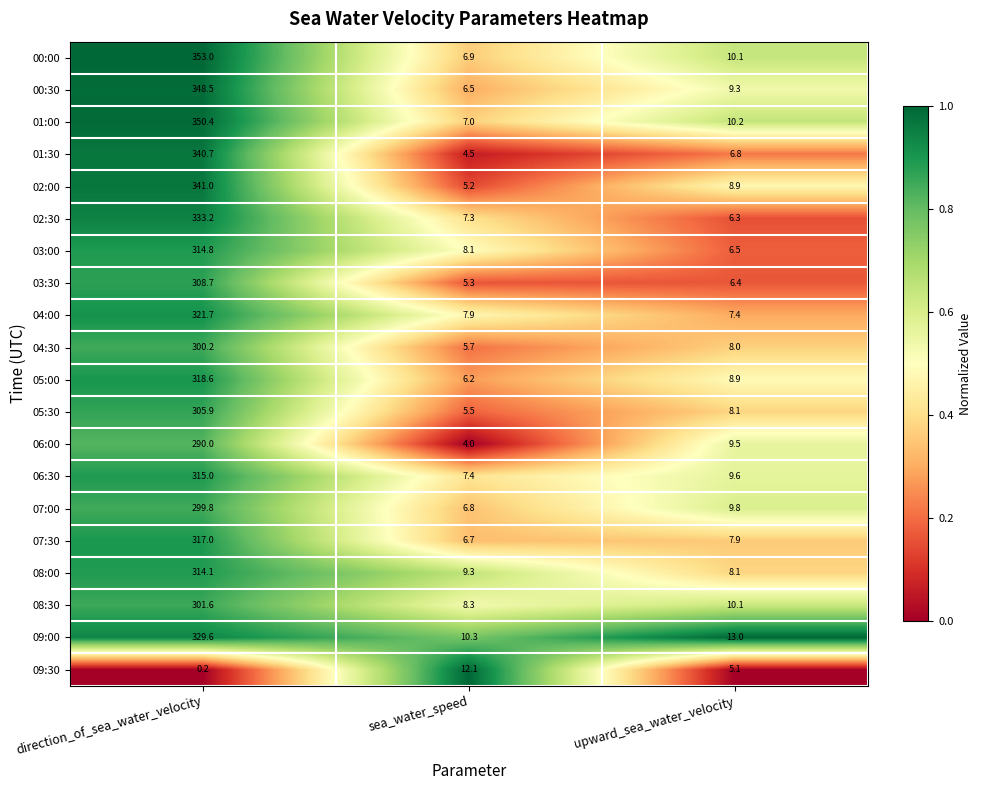

What is the spread (max minus min) of values at sea_water_speed?

8.1